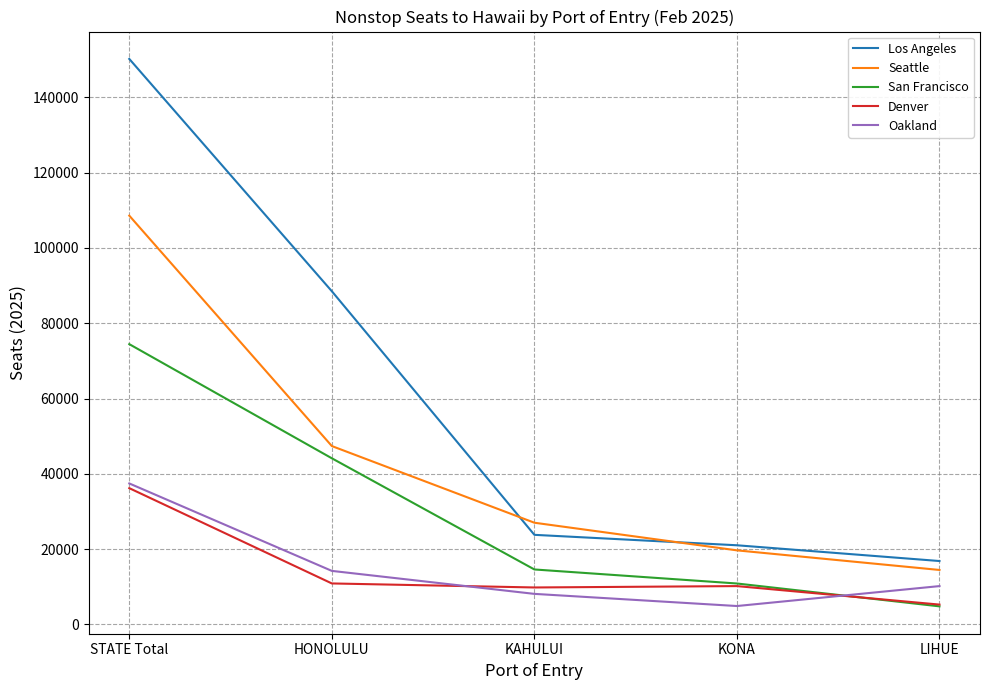

Between which two adjacent categories do San Francisco and Oakland first intersect?

KONA and LIHUE